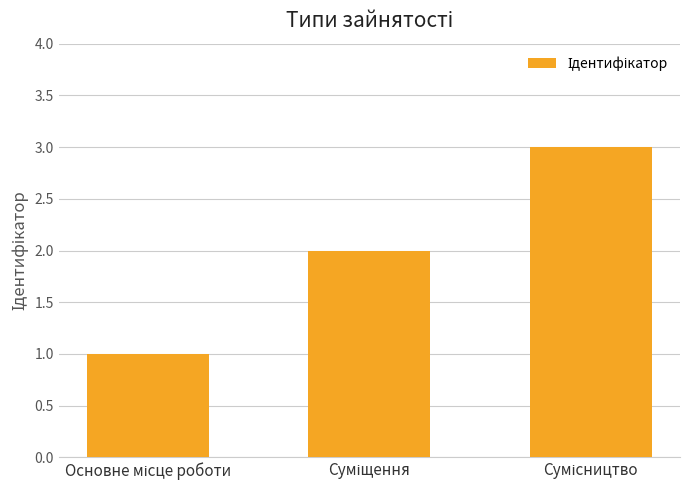

What is the value of the 2nd bar from the left?

2